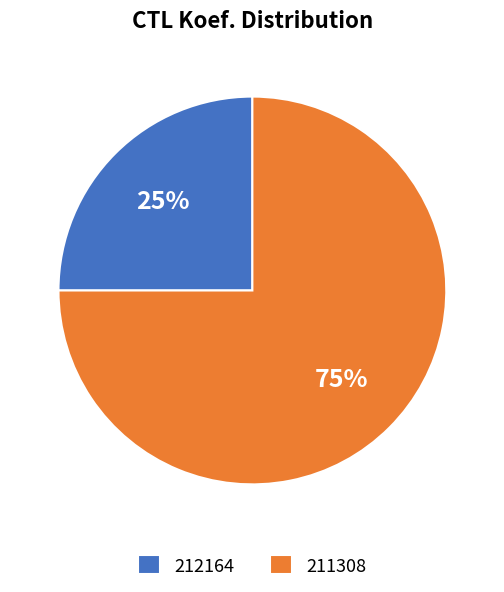

Do 212164 and 211308 together represent more than half of the pie?

Yes